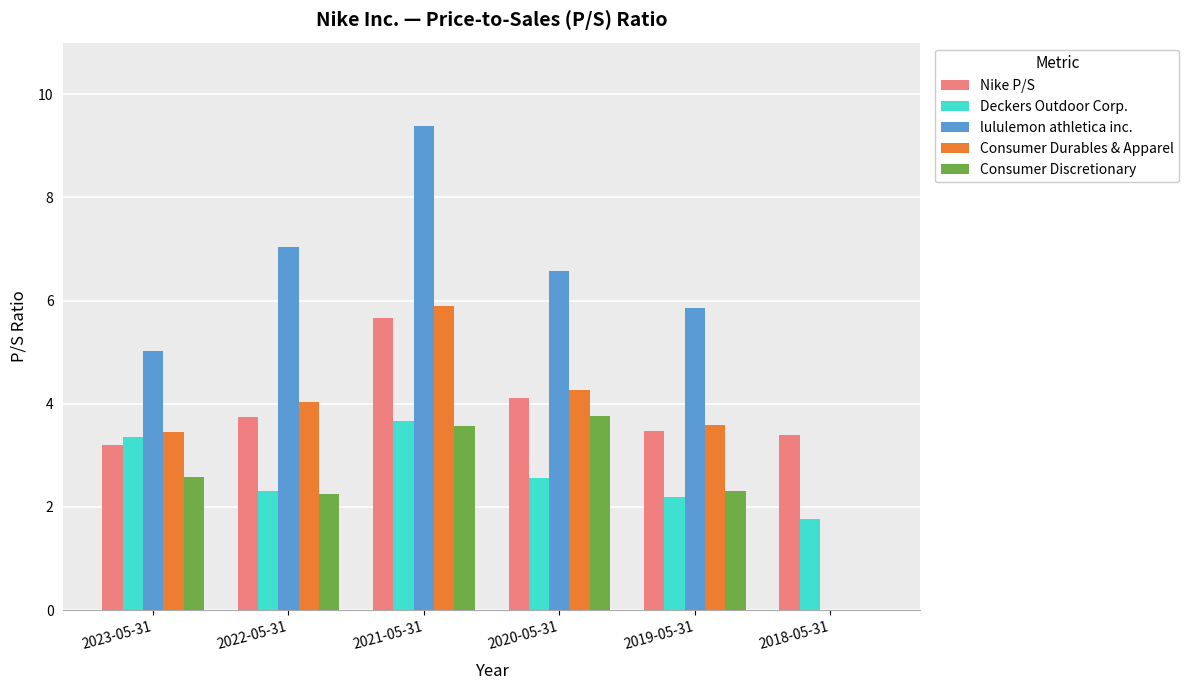

How many groups of bars are there?

6